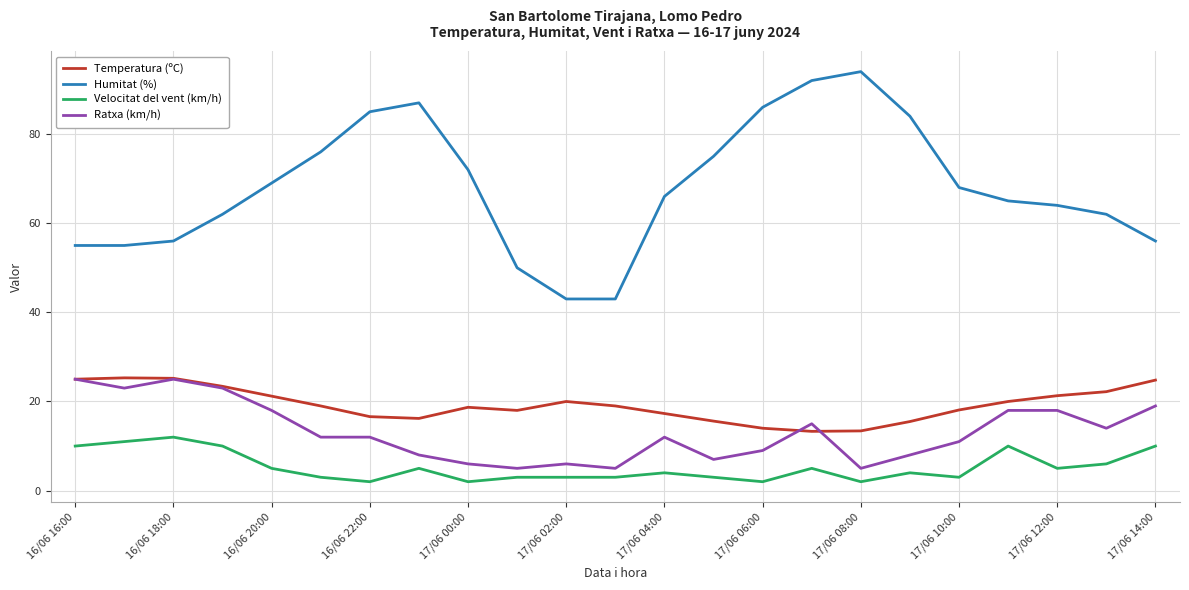

Which series has the widest spread of values?

Humitat (%)